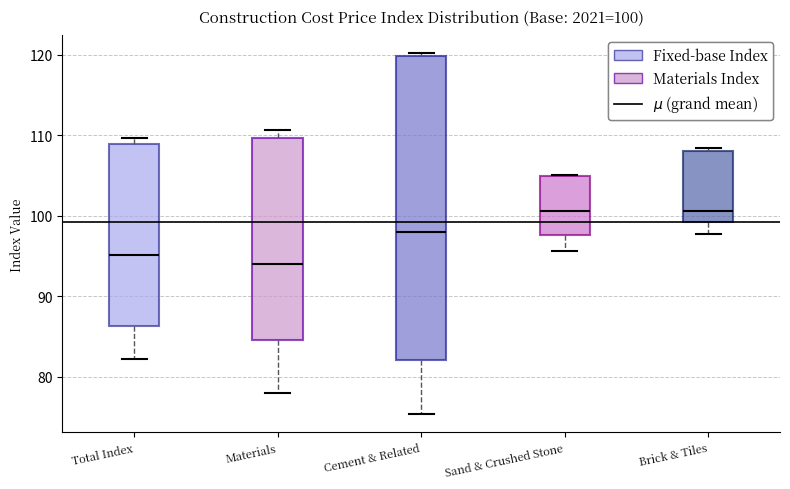

Which box is the tallest, from its lower edge to its upper edge?

Cement & Related